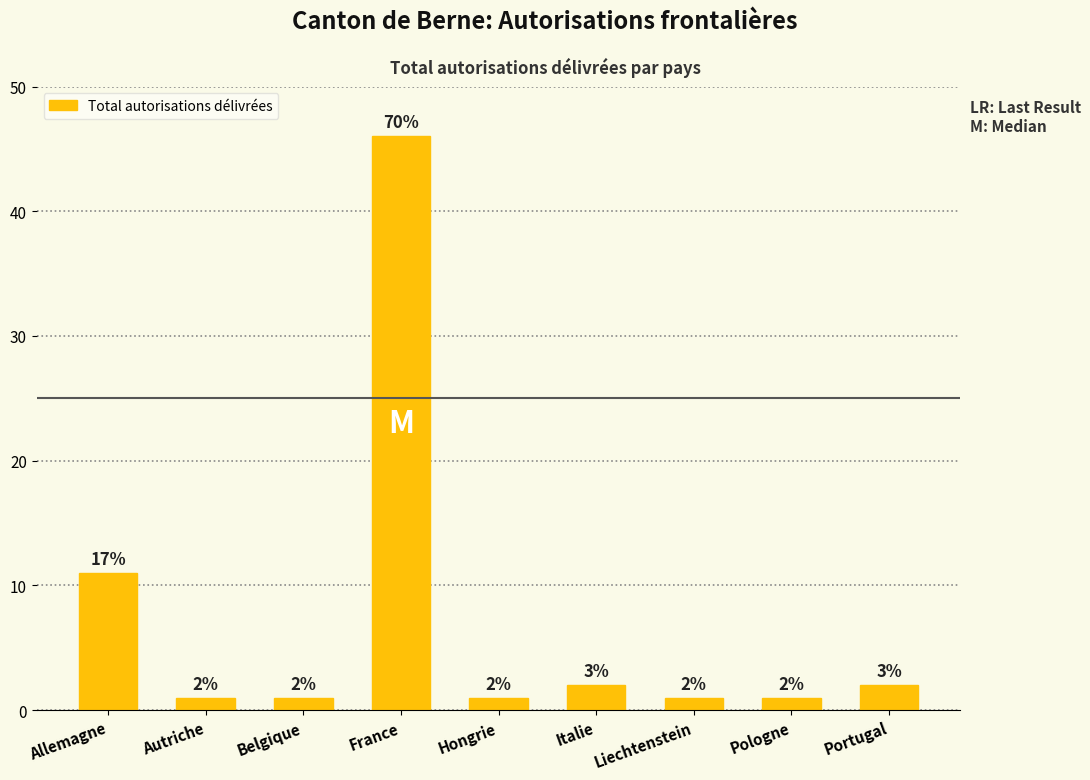

What is the change in value from Italie to Pologne?

-1